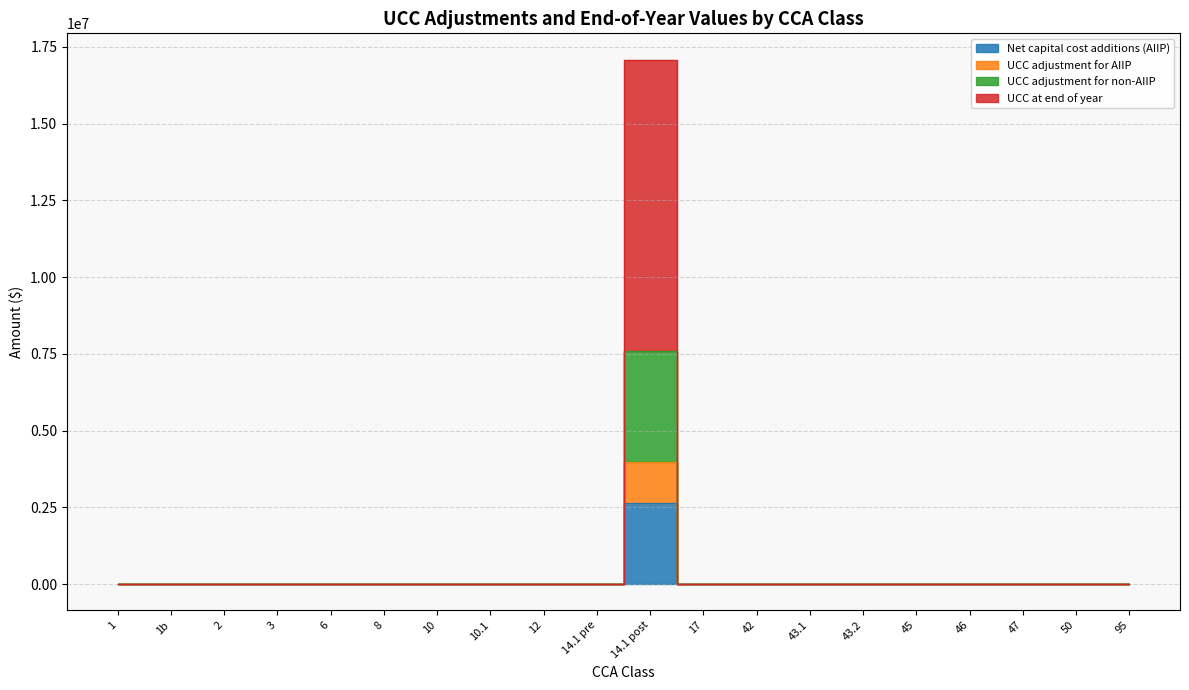

The UCC at end of year series shows 0.0 at 2. True or false?

True